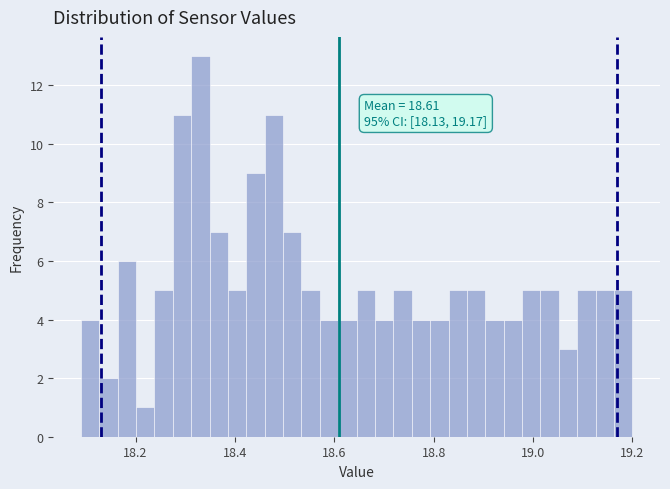

Read against the x-axis, roughly where is the centre of the tallest bar?

18.34